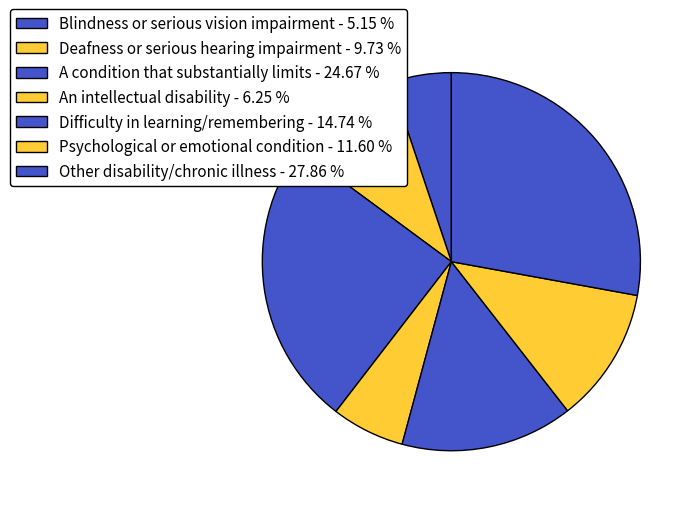

Which category has the smallest portion of the pie?

Blindness or serious vision impairment